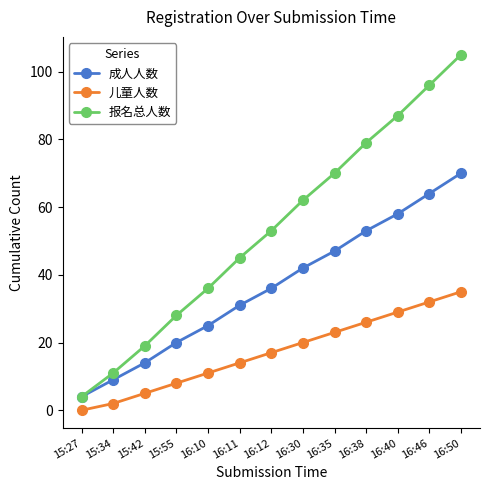

The value of 报名总人数 at 16:12 is 53. True or false?

True